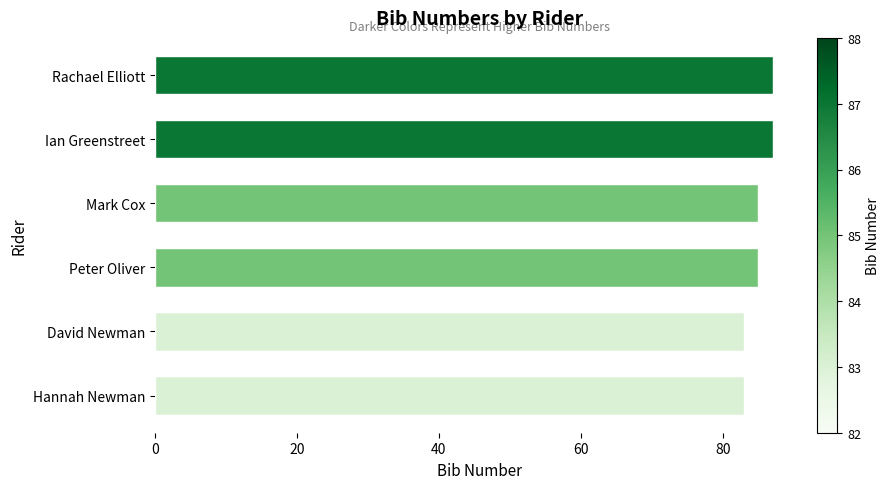

Reading bottom to top, extract all data points from this chart.

Hannah Newman=83	David Newman=83	Peter Oliver=85	Mark Cox=85	Ian Greenstreet=87	Rachael Elliott=87